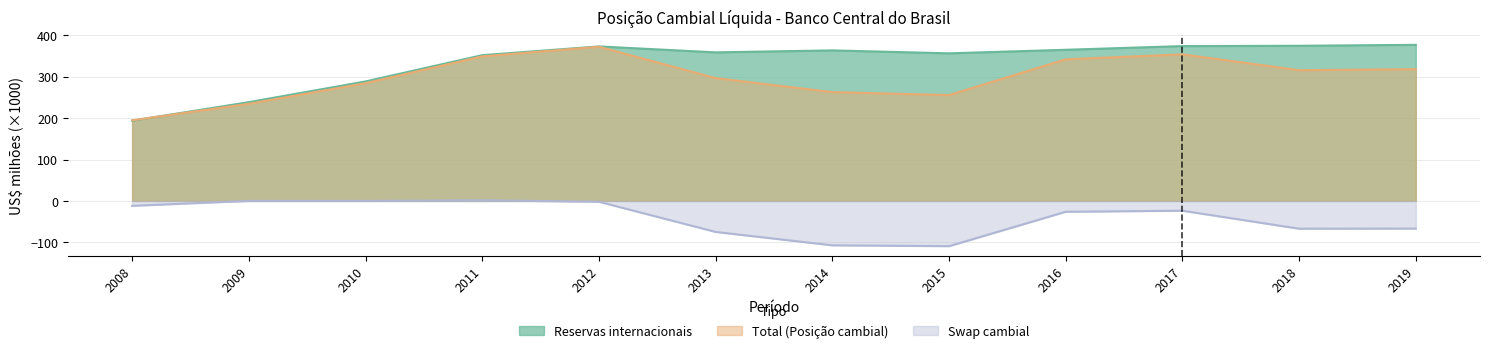

True or false: Total and Swap cambial cross at least once.

False